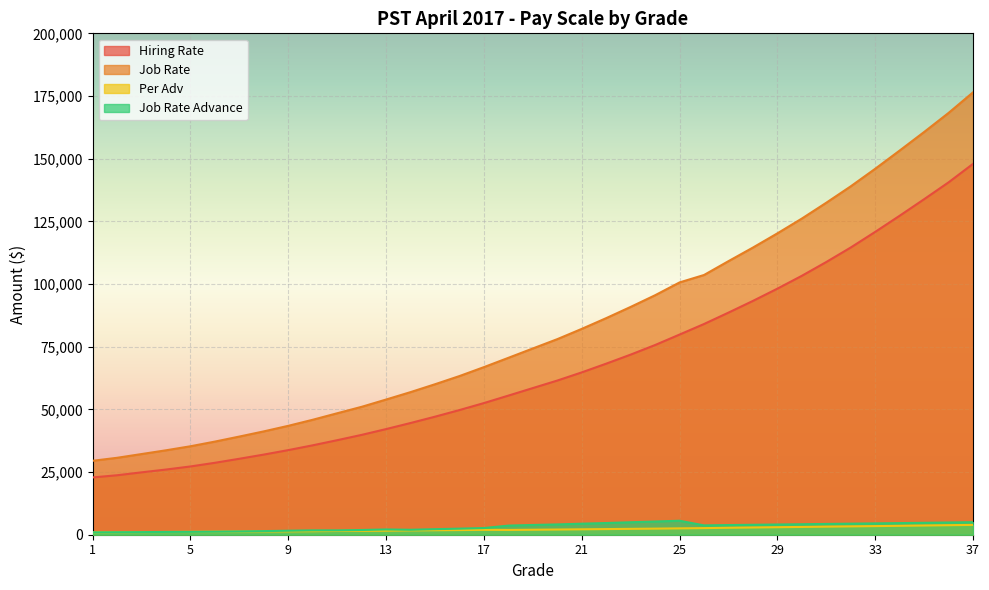

Which category has the highest value in the Per Adv series?

37